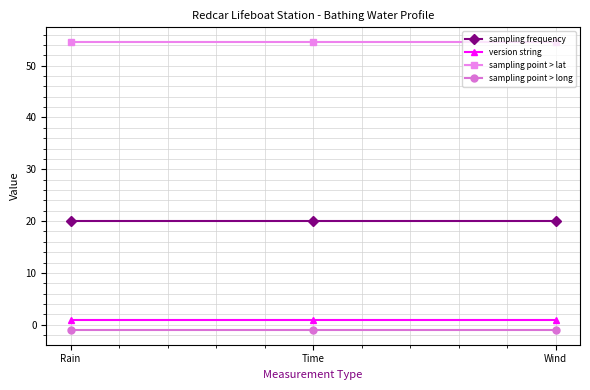

List the series in order of their peak value, lowest first.

sampling point > long, version string, sampling frequency, sampling point > lat